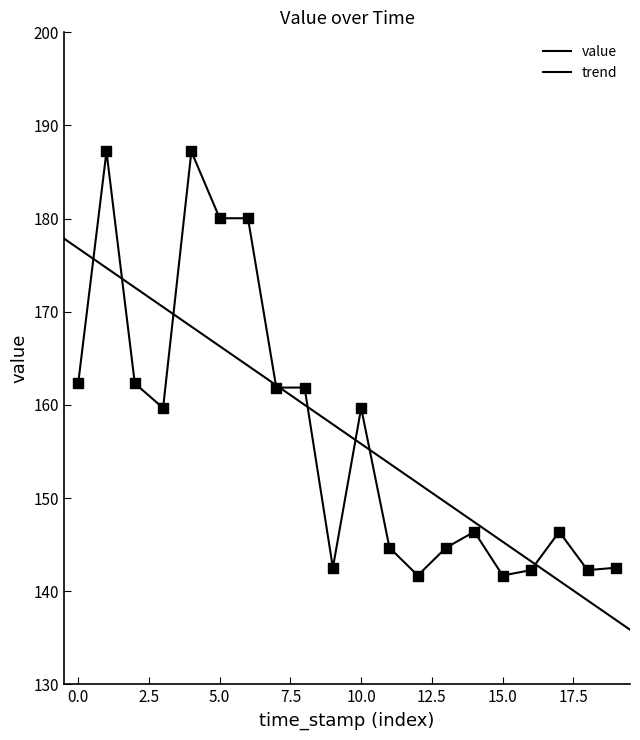

What is the change in value from 1606974314 to 1612117331?

-4.1